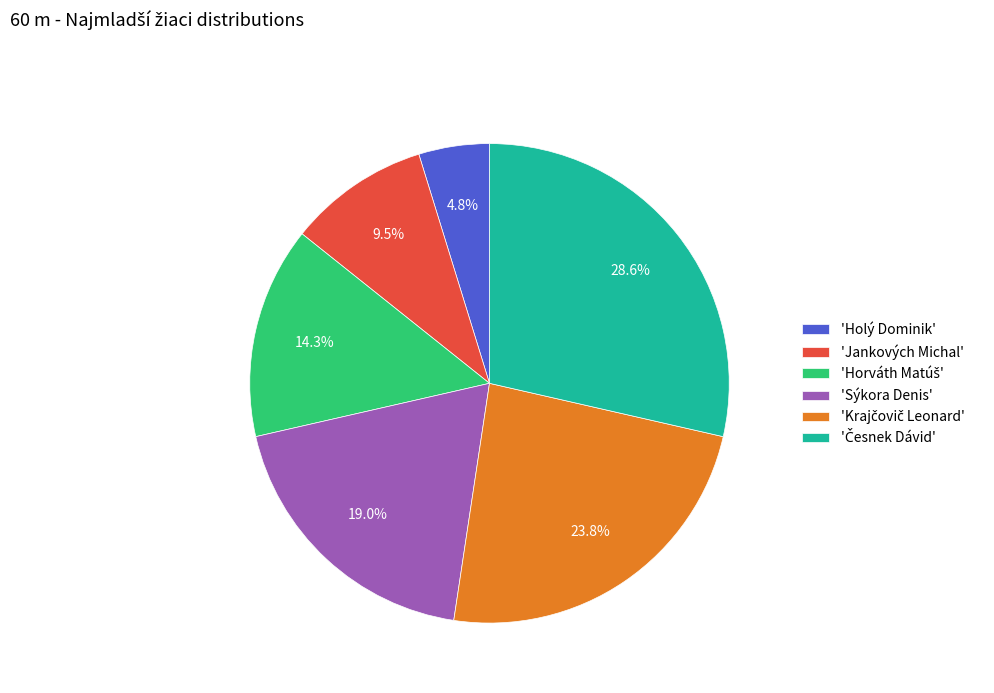

What is the total percentage of 'Sýkora Denis' and 'Holý Dominik'?

23.8%